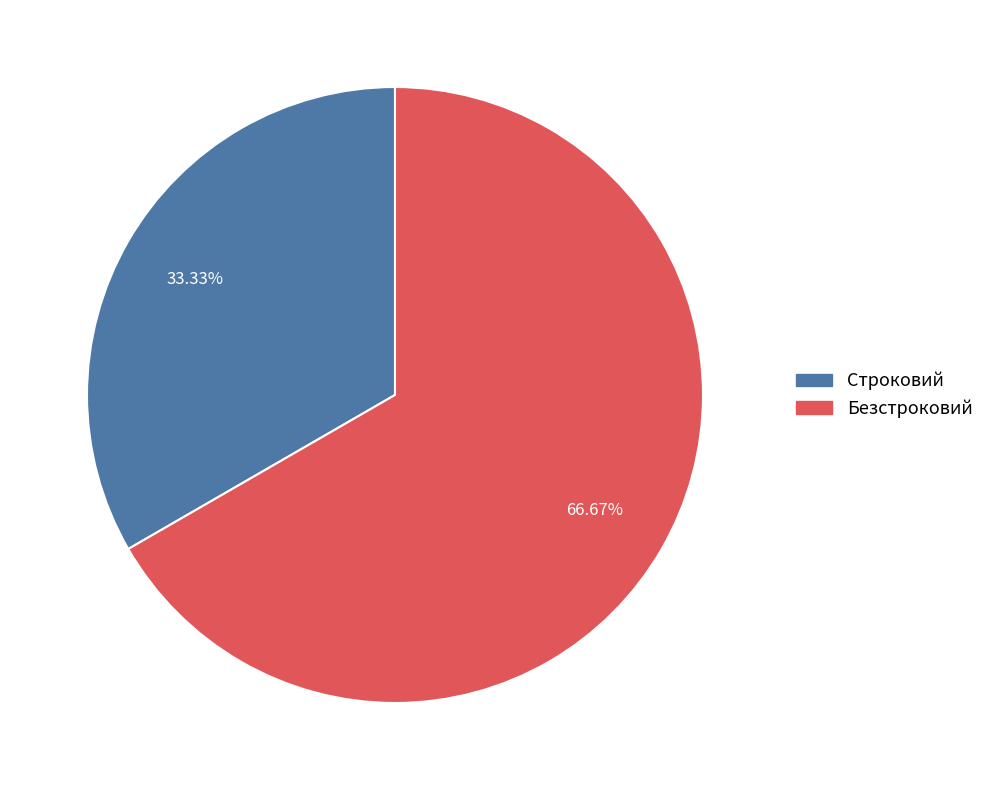

Combined, do Строковий and Безстроковий account for over 50%?

Yes